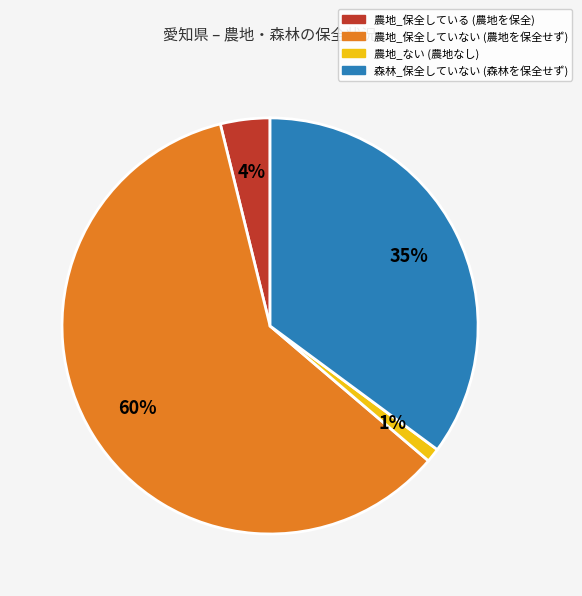

To the nearest percent, what is the difference between the largest and smallest slice percentages?

59%